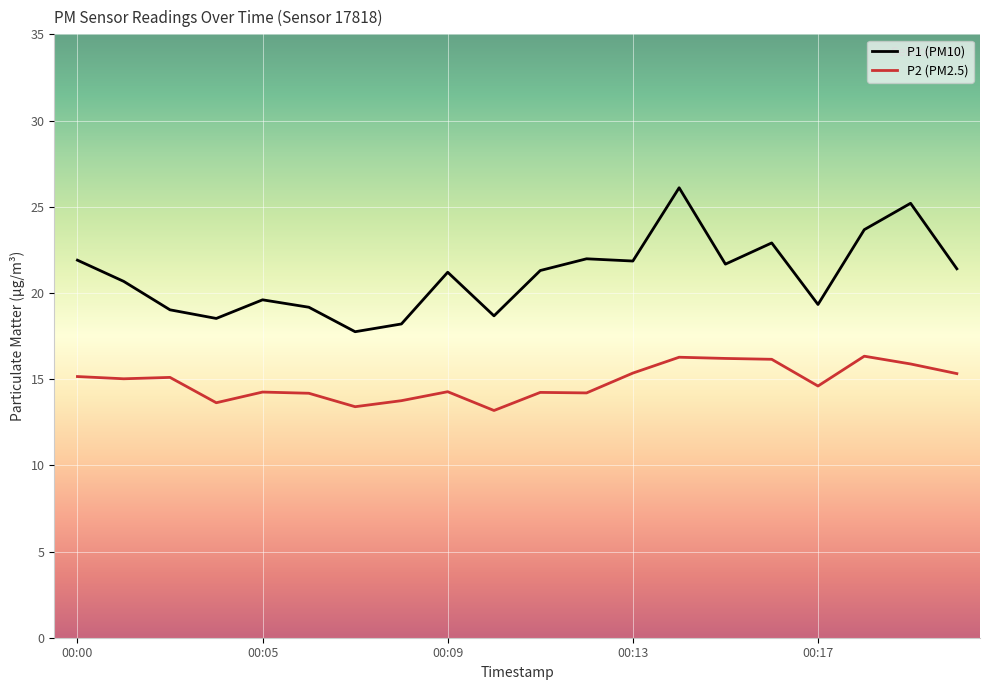

How many distinct data groups are displayed?

2